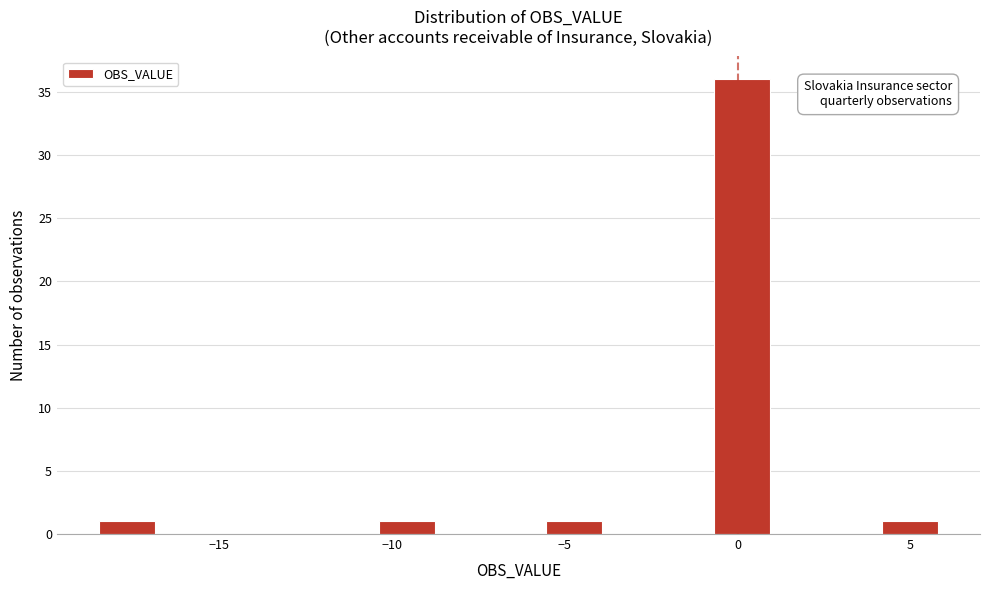

Around what value on the x-axis is the tallest bar? Give the approximate position of its centre, as read against the axis.

0.0